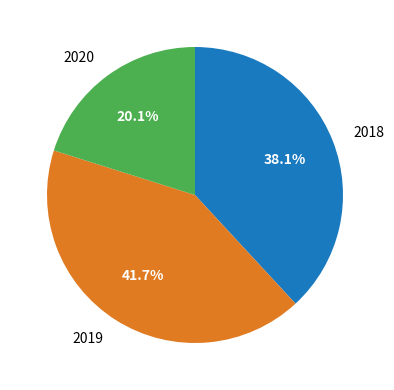

Is there any slice that represents more than half of the pie?

No